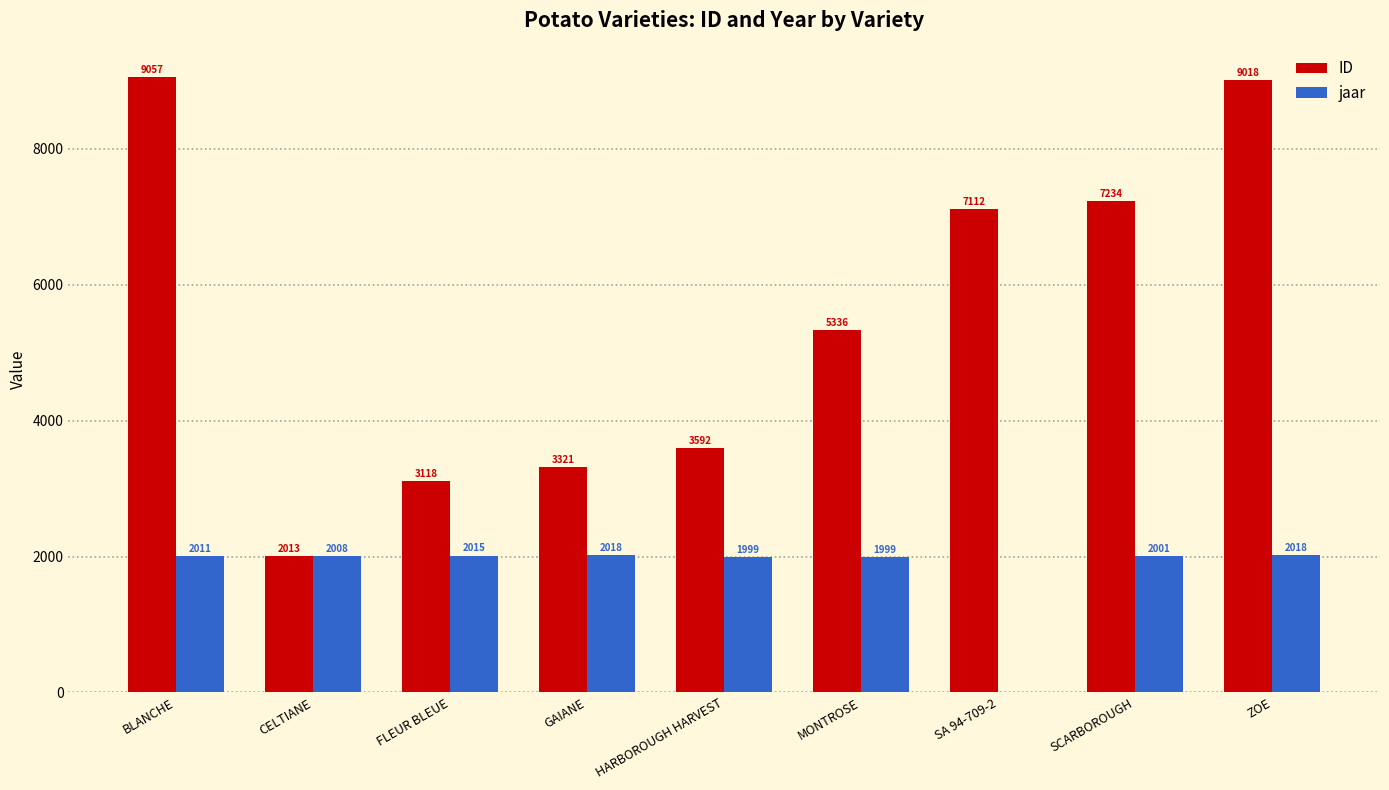

What value does the ID series have at MONTROSE, to the nearest 100?

5300